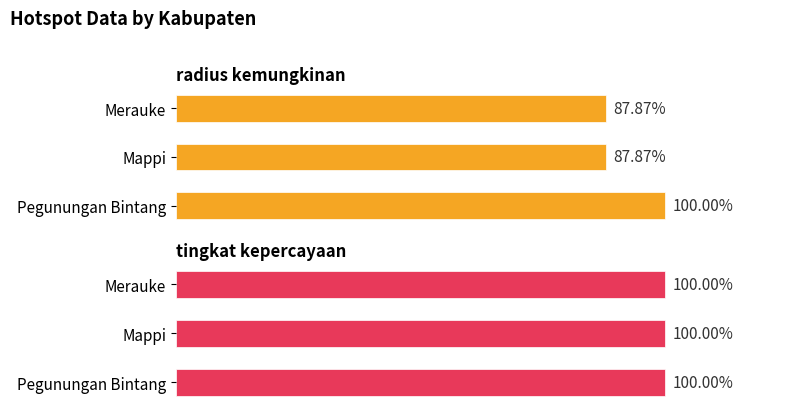

The radius kemungkinan series shows 5188.6 at 0. True or false?

False